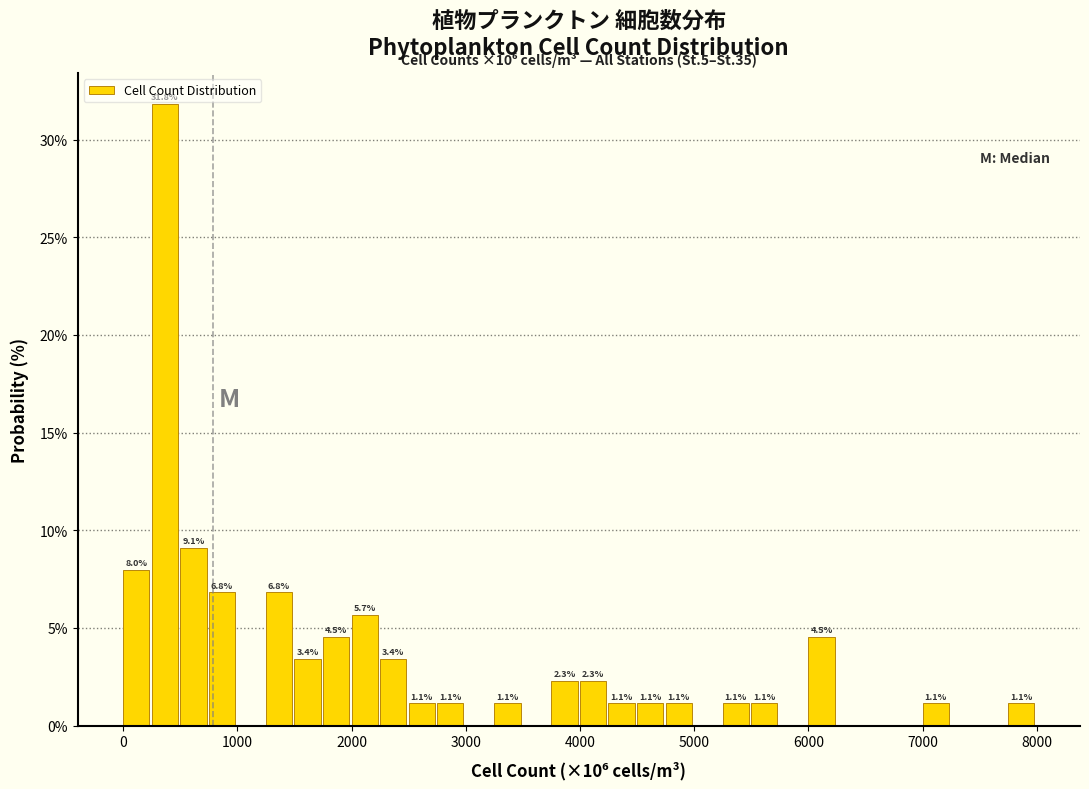

Around what value on the x-axis is the tallest bar? Give the approximate position of its centre, as read against the axis.

400